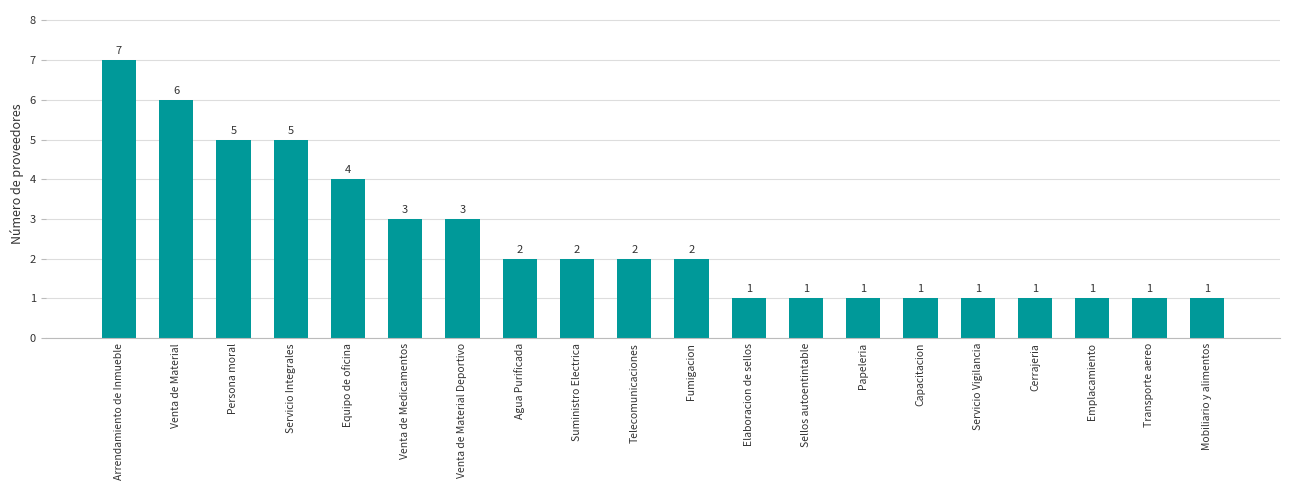

What is the difference between the maximum and second lowest values?

6